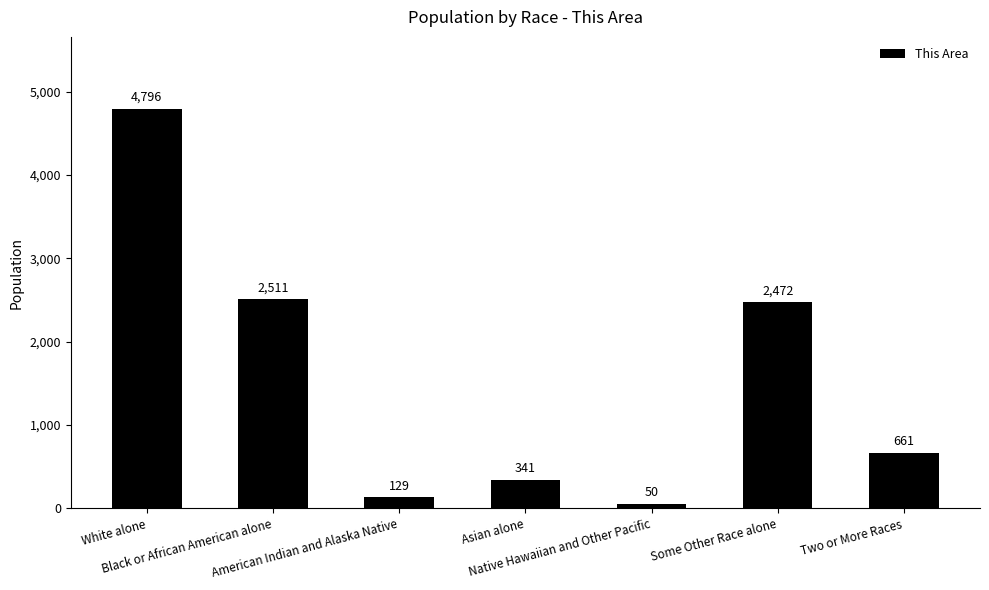

Which category has the highest value across all series?

White alone